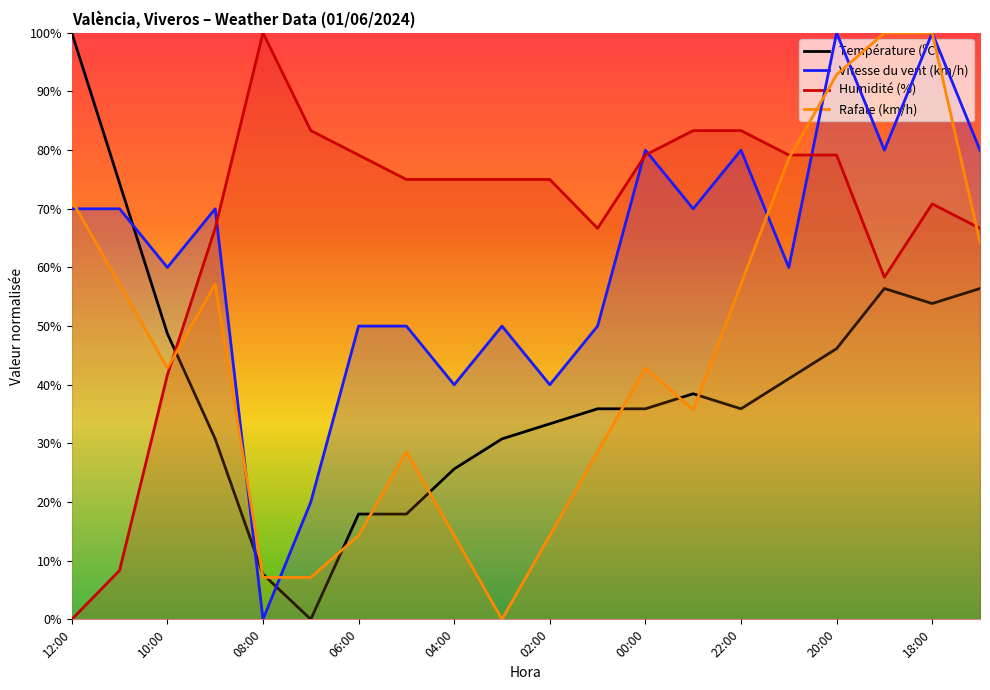

After their last crossing, which series has the higher values: Température (ºC) or Vitesse du vent (km/h)?

Vitesse du vent (km/h)